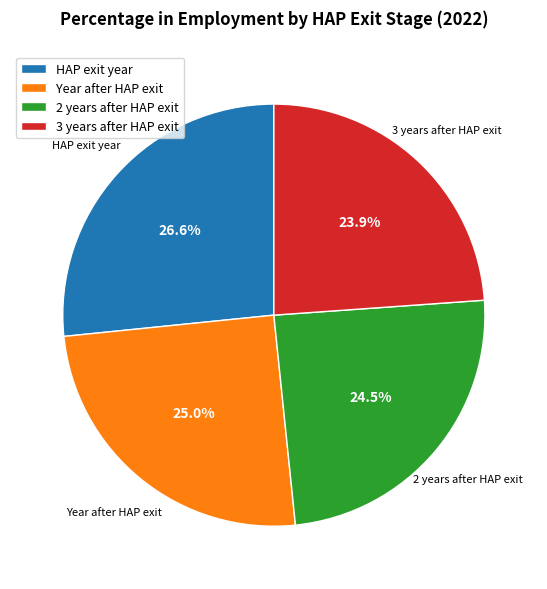

Which category has the smallest portion of the pie?

3 years after HAP exit